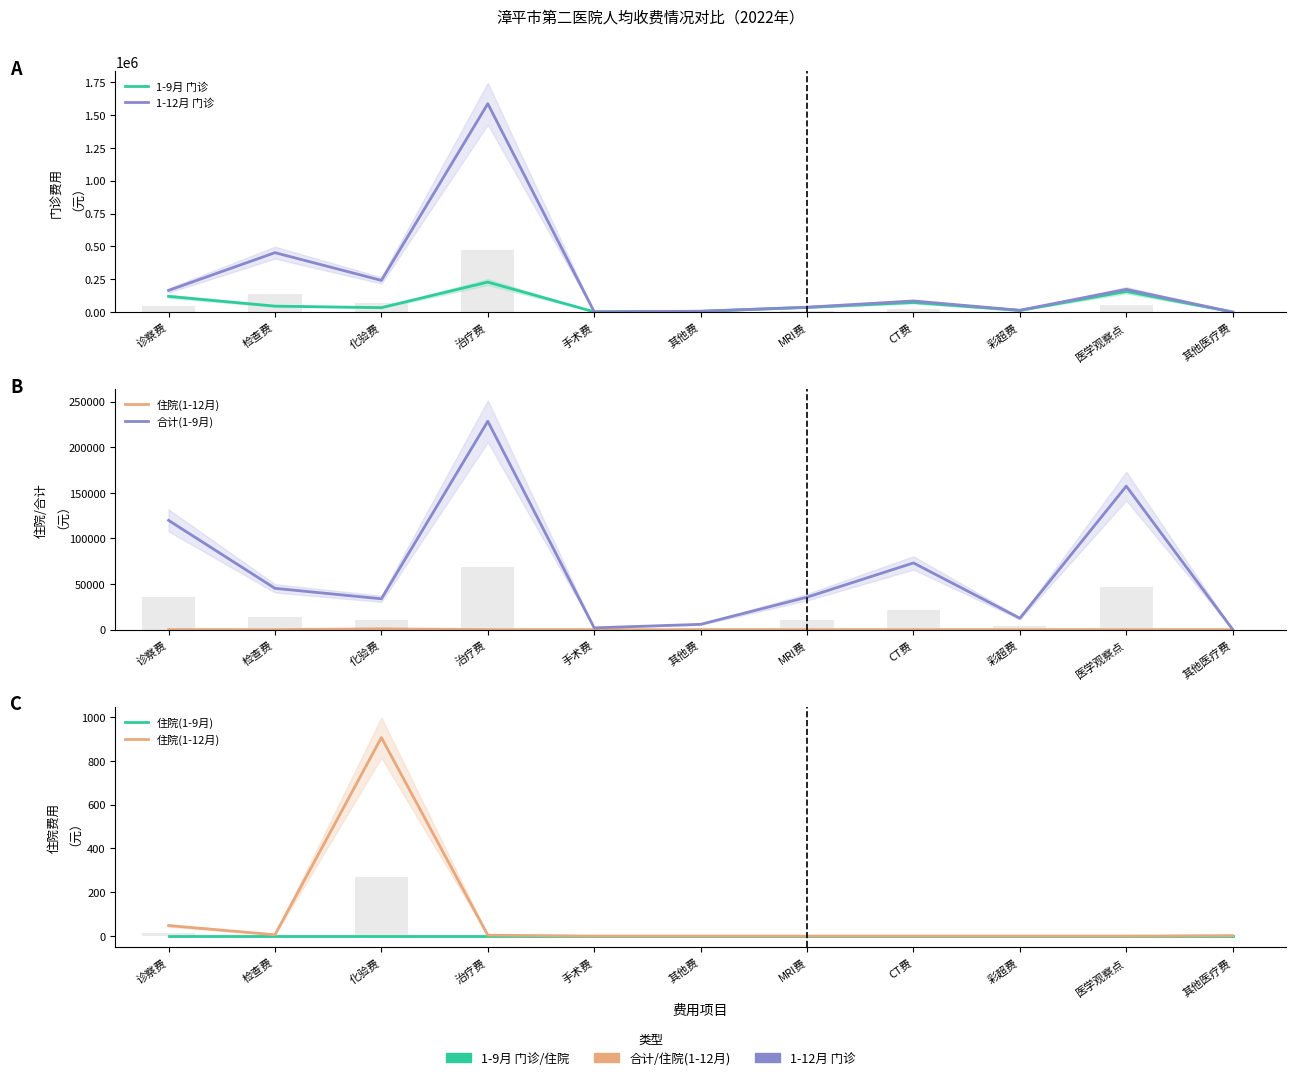

Which category has the highest value in the 合计(1-9月) series?

治疗费